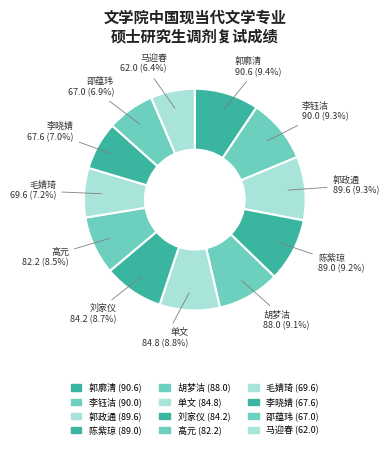

Which slice is the smallest?

马迎春